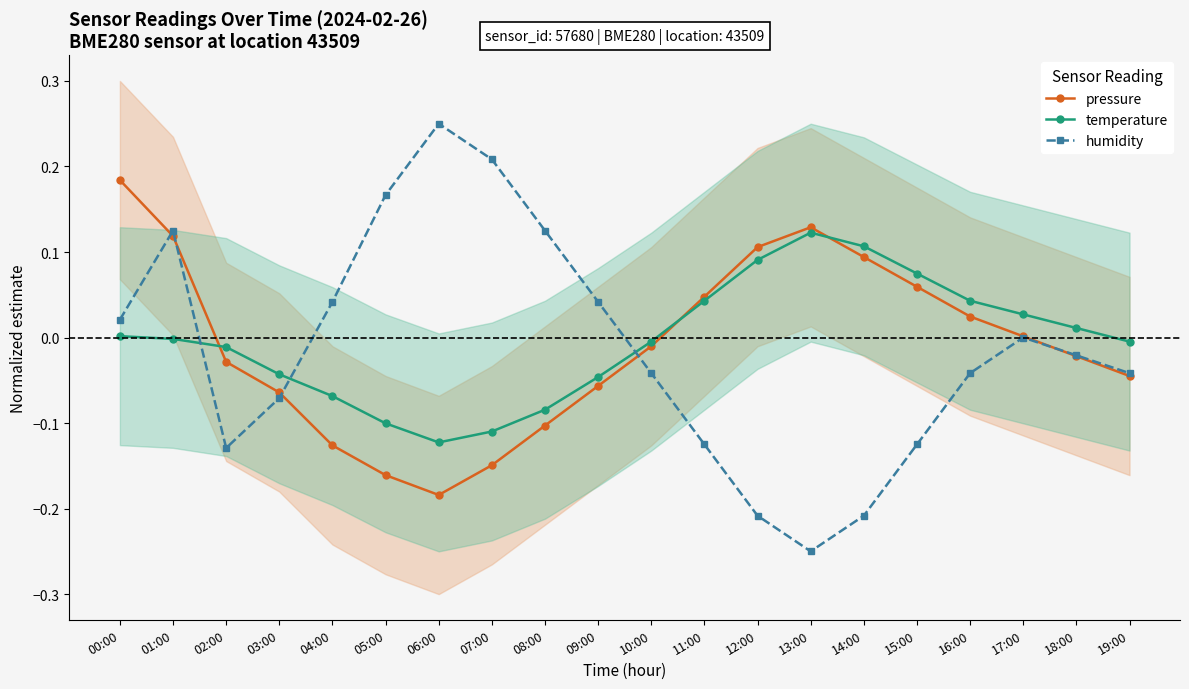

Reading left to right, list all the values displayed in this chart.

pressure: 0.2	0.1	-0.0	-0.1	-0.1	-0.2	-0.2	-0.1	-0.1	-0.1	-0.0	0.0	0.1	0.1	0.1	0.1	0.0	0.0	-0.0	-0.0
temperature: 0.0	-0.0	-0.0	-0.0	-0.1	-0.1	-0.1	-0.1	-0.1	-0.0	-0.0	0.0	0.1	0.1	0.1	0.1	0.0	0.0	0.0	-0.0
humidity: 0.0	0.1	-0.1	-0.1	0.0	0.2	0.2	0.2	0.1	0.0	-0.0	-0.1	-0.2	-0.2	-0.2	-0.1	-0.0	0.0	-0.0	-0.0